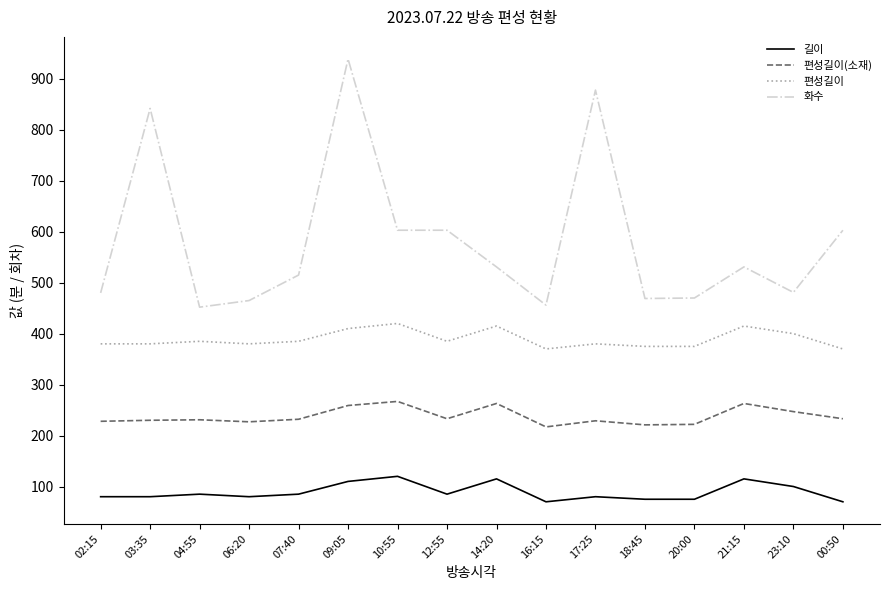

List the series in order of their overall mean, highest first.

화수, 편성길이, 편성길이(소재), 길이